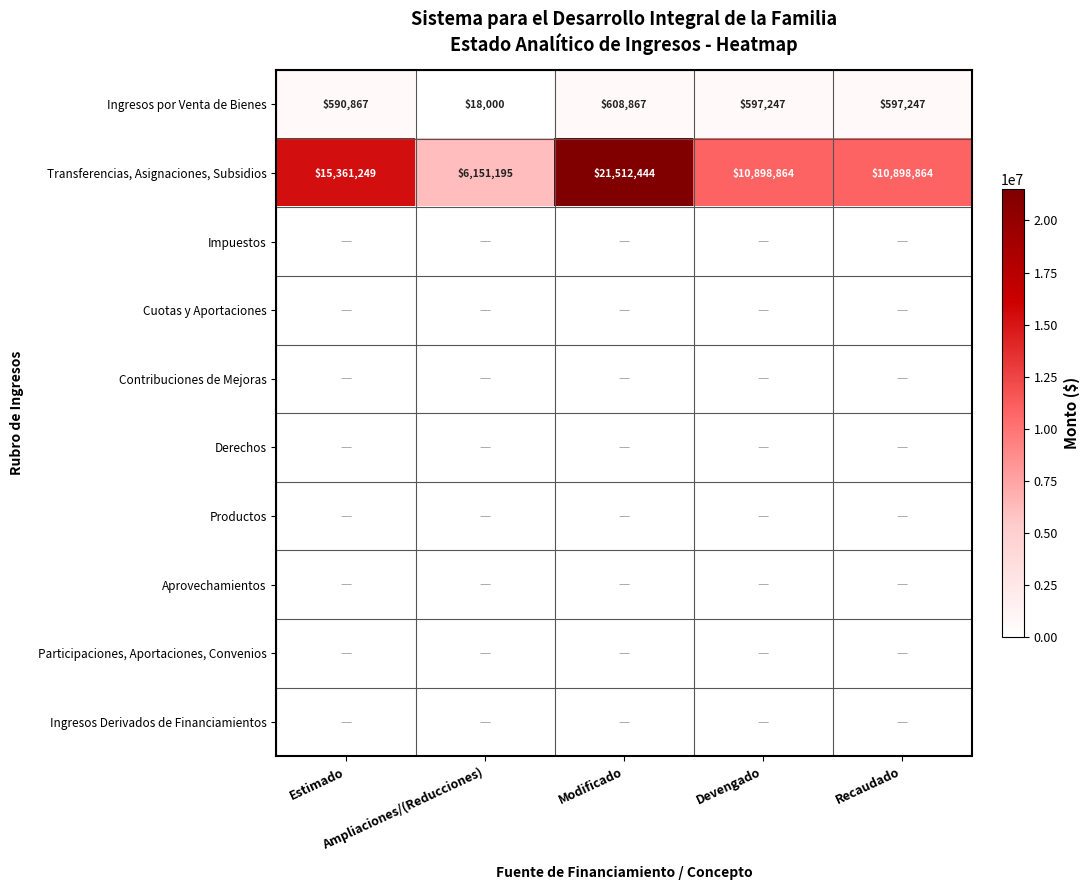

What is the average value of the Ingresos por Venta de Bienes series?

482446